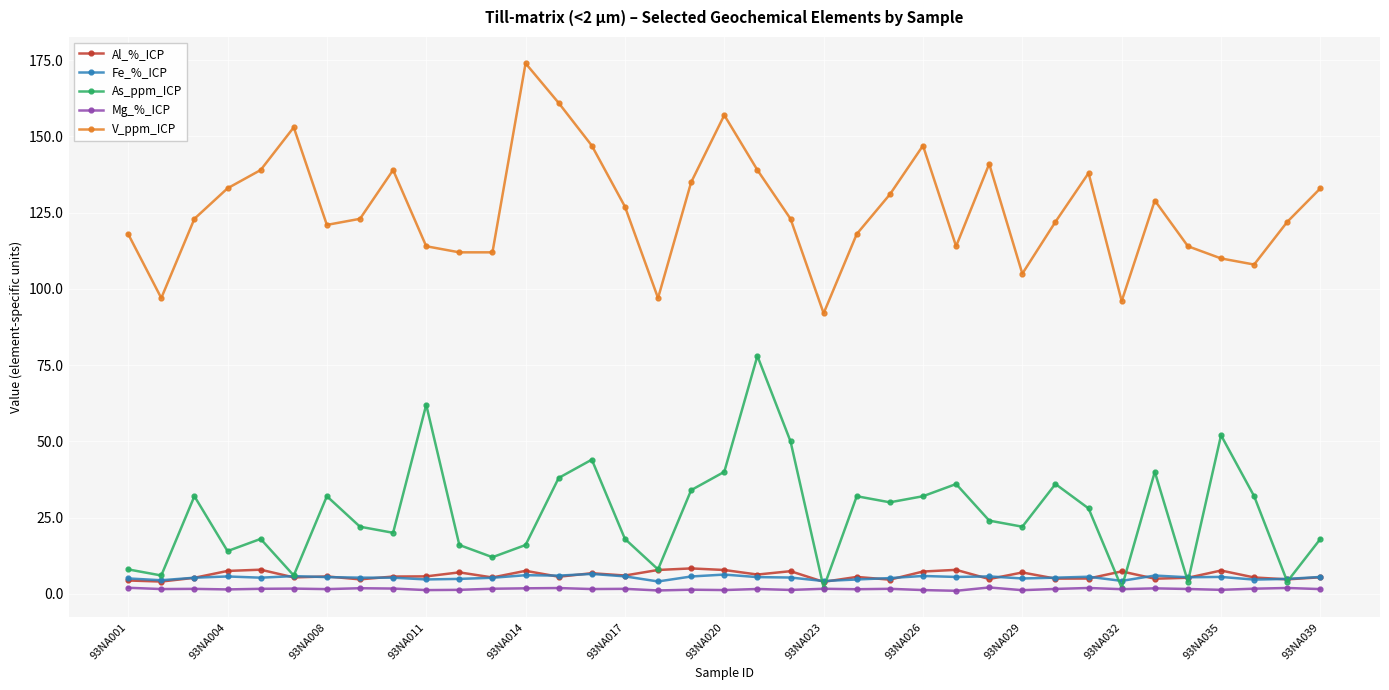

What is the difference between the maximum and minimum values in the V_ppm_ICP series?

82.0